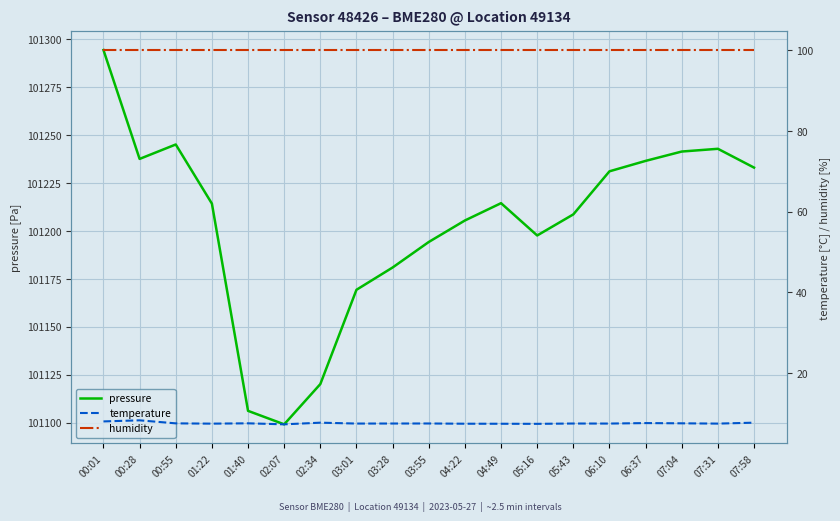

What is the sum of the pressure values at 07:58 and 04:49?

202447.4